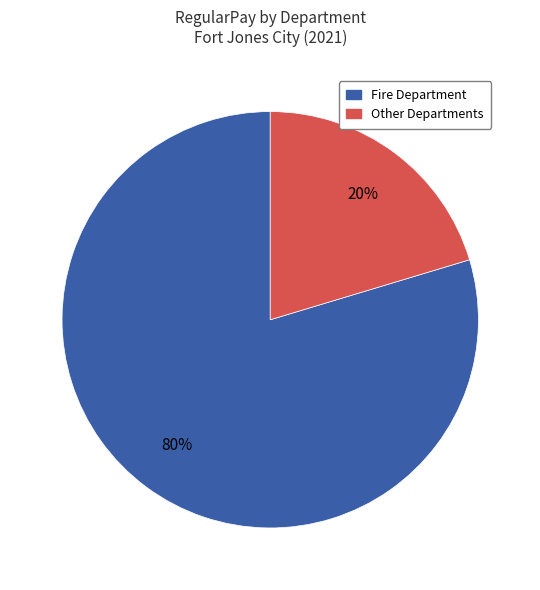

How many segments does this pie chart have?

2